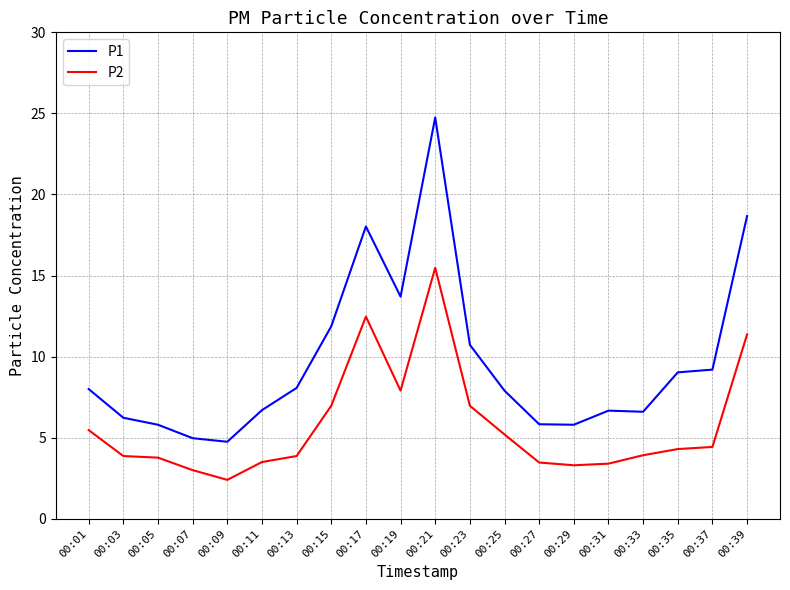

Which series has the largest range (max minus min)?

P1